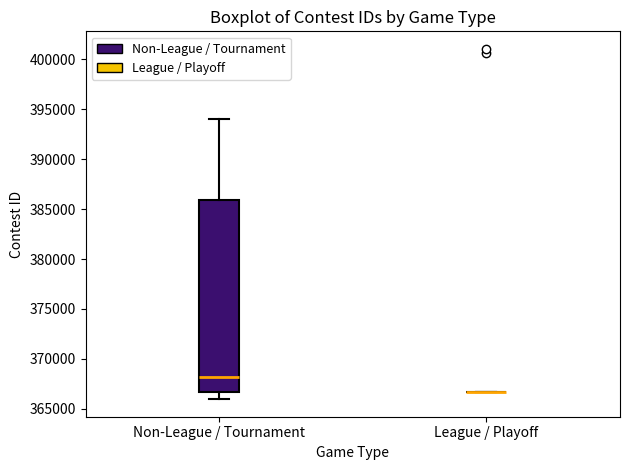

Reading left to right, read every box against the y-axis: the position of its median line, the range the box covers, and the ends of its whiskers. The values are not printed on the chart, so give them approximately, as read against the axis.

Non-League / Tournament: median 368000, box 366500 to 386000, whiskers 366000 to 394000
League / Playoff: box collapsed to a line at 366500, whiskers 366500 to 366500